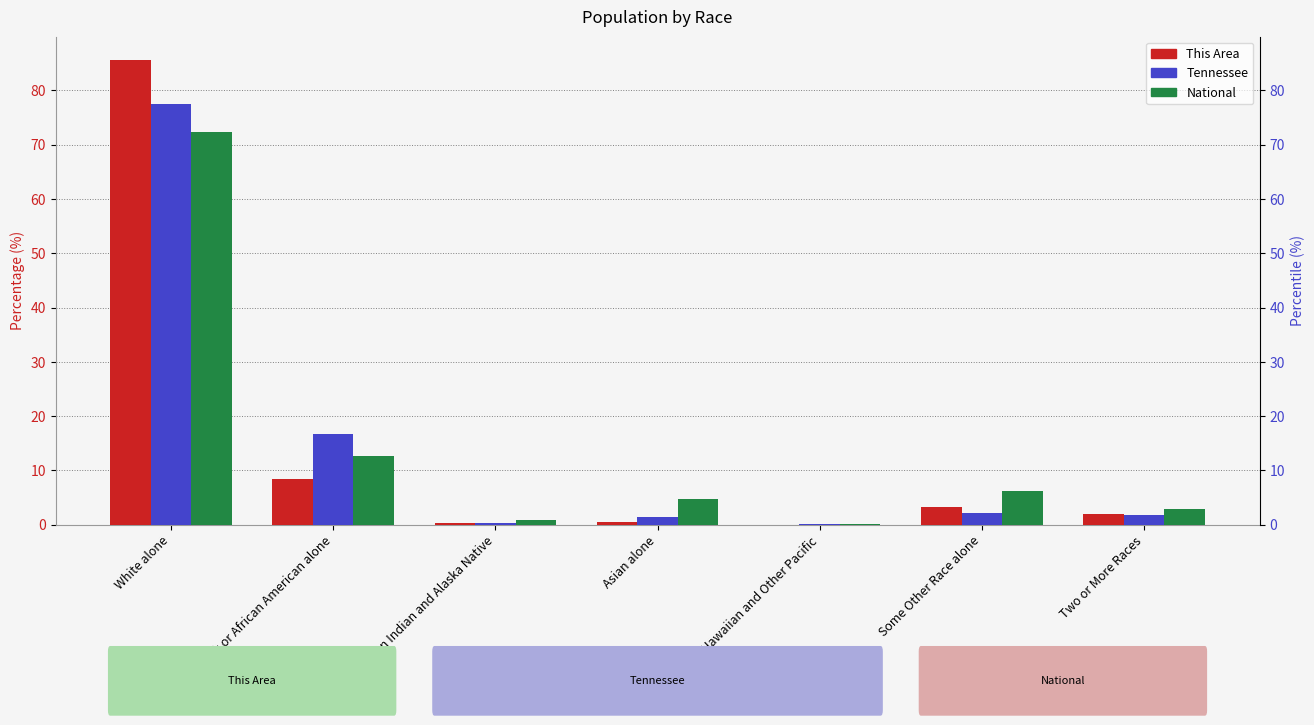

True or false: This Area has a value of 0.0 at Native Hawaiian and Other Pacific.

False